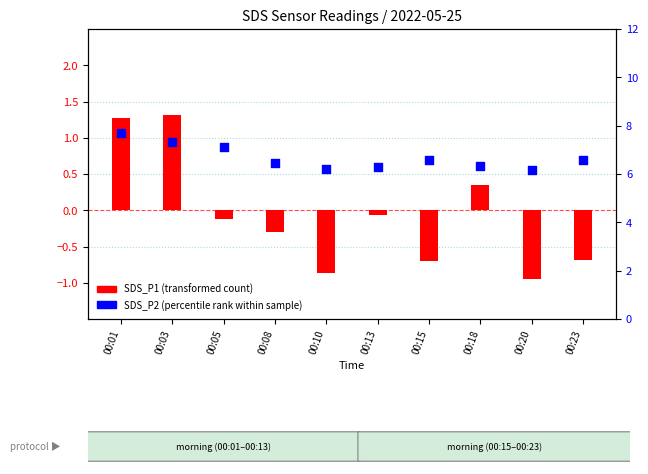

Which series contains the highest Y value?

SDS_P2 (percentile rank)